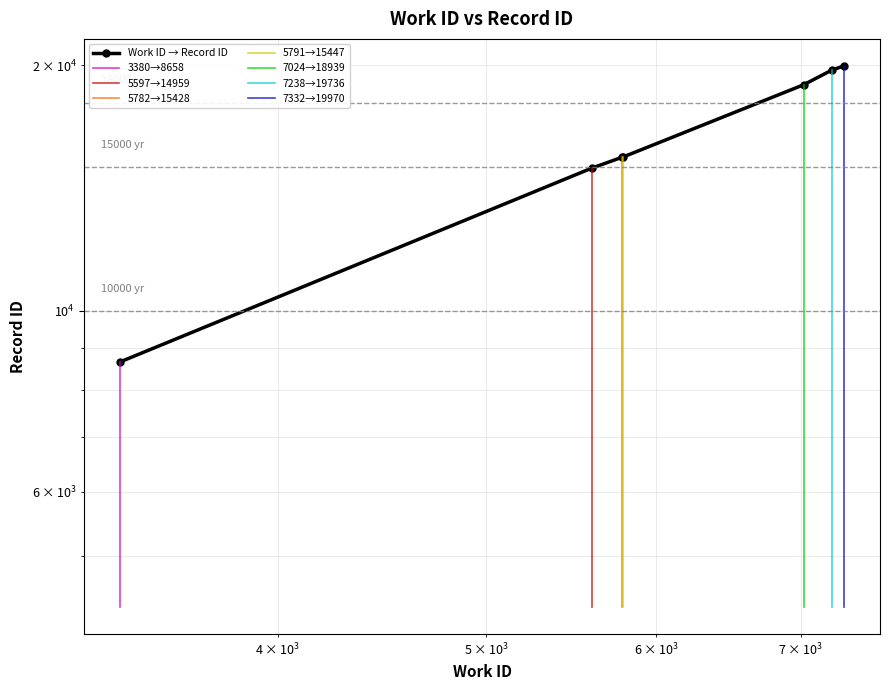

How many data points are less than 15447?

3